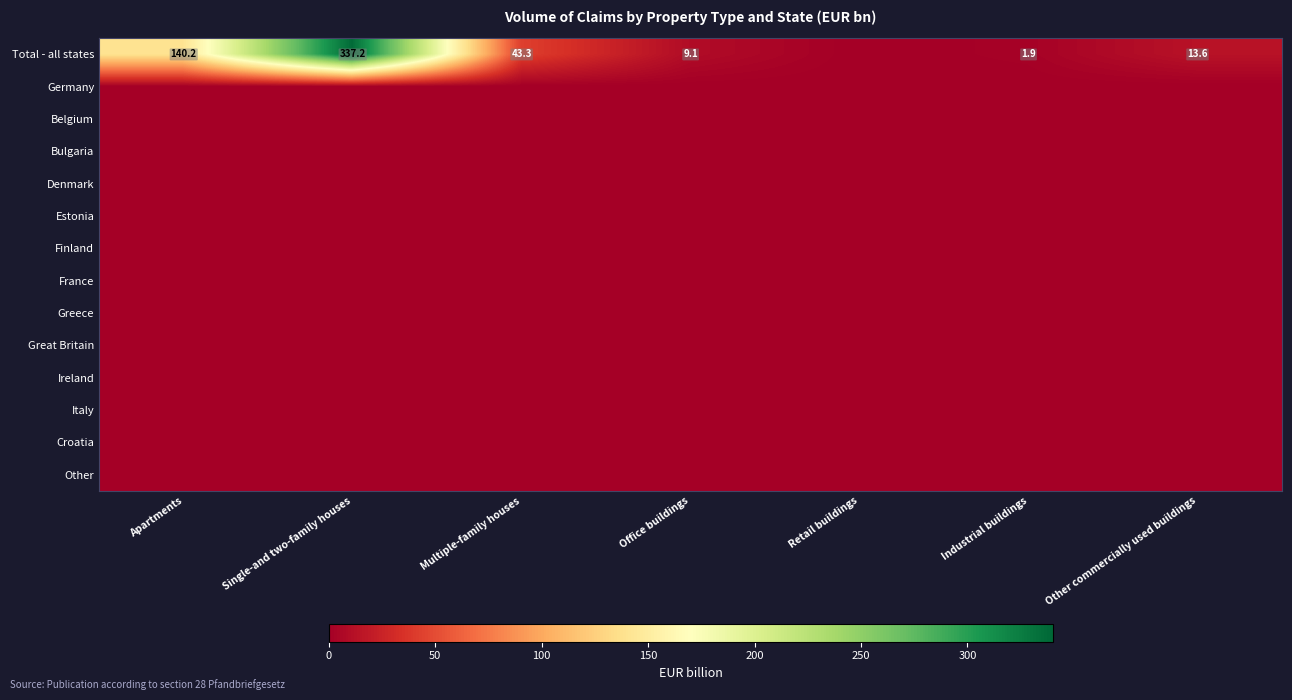

At which category is the sum across all series the highest?

Single-and two-family houses